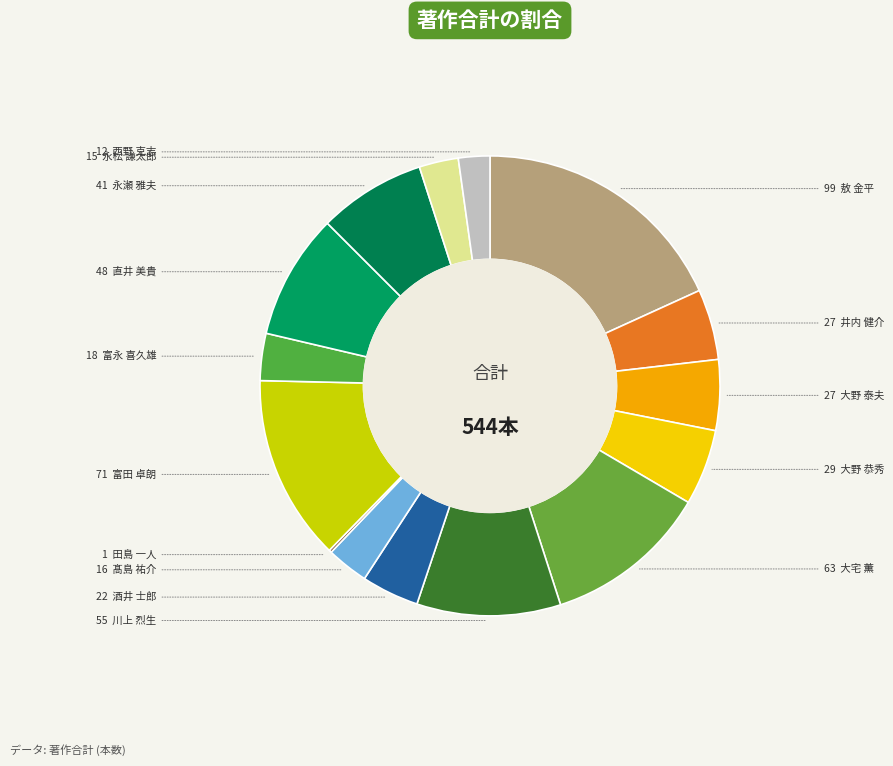

Which slice is the smallest?

田島 一人